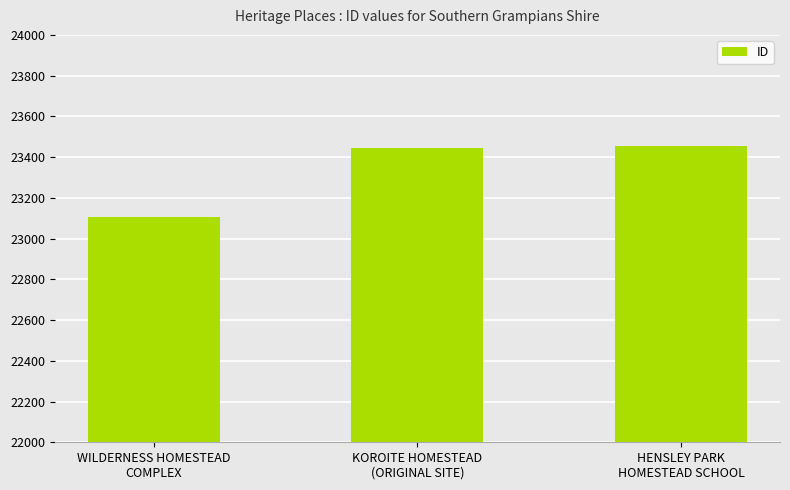

What is the difference between the second highest and minimum values?

340